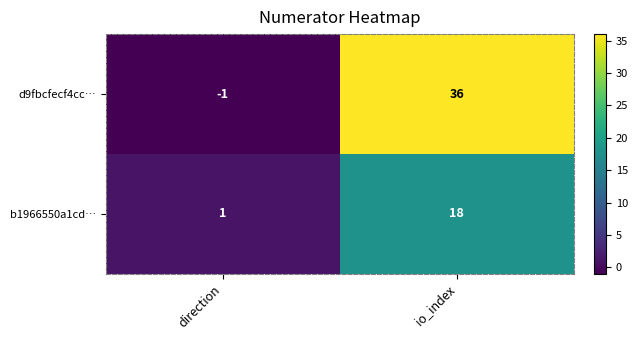

Count the number of data series in this chart.

2